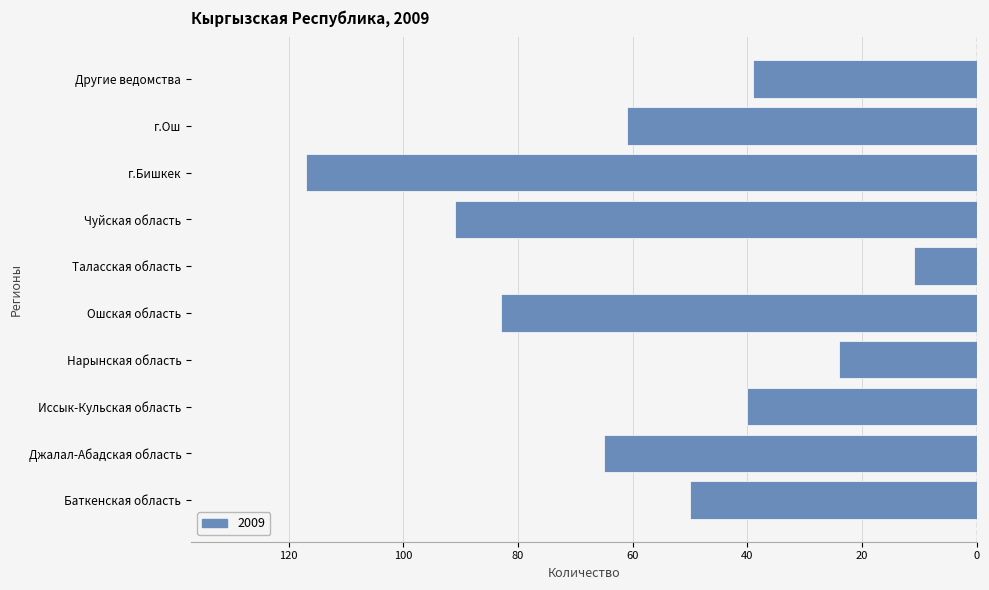

What is the change in value from Ошская область to г.Бишкек?

-34